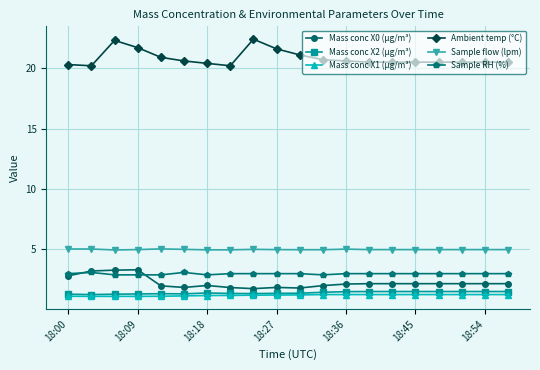

Which series has the largest total across all categories?

Ambient temp (°C)